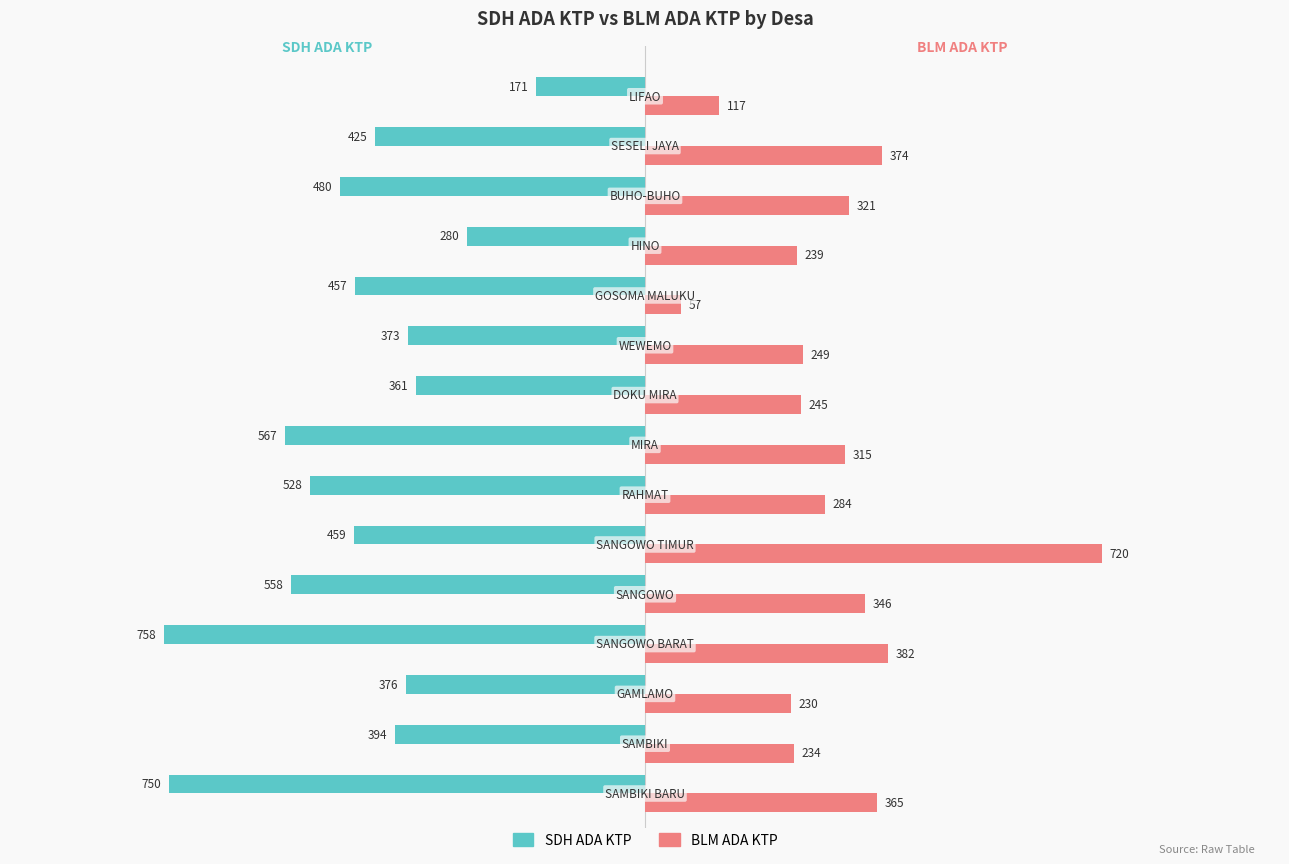

What is the difference between the second highest and minimum values in the SDH ADA KTP series?

478